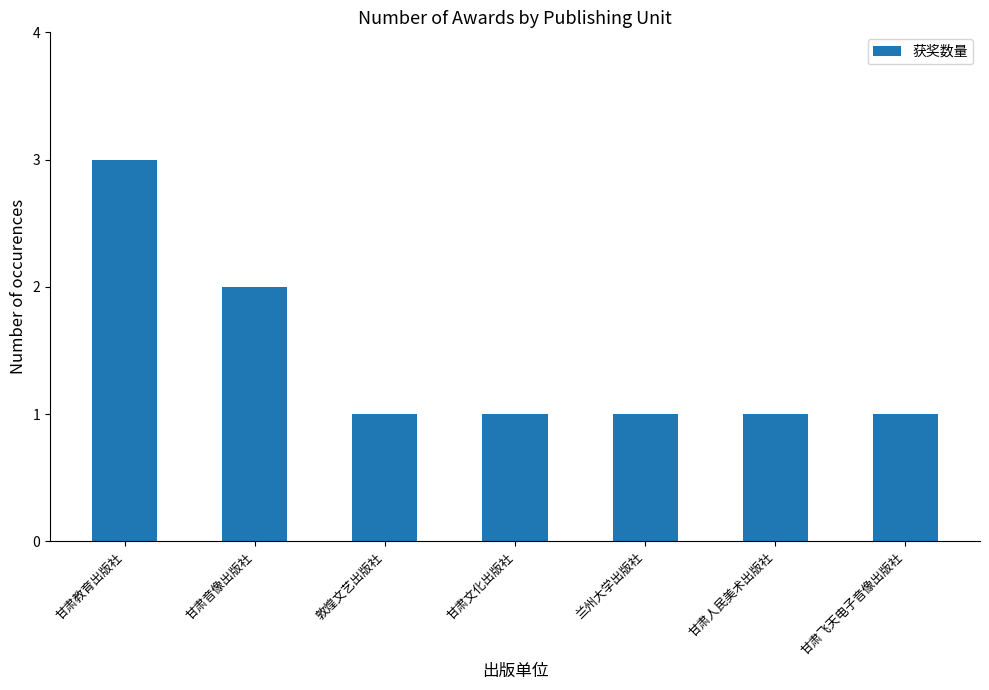

Is it true that the value at 甘肃人民美术出版社 is 2?

False